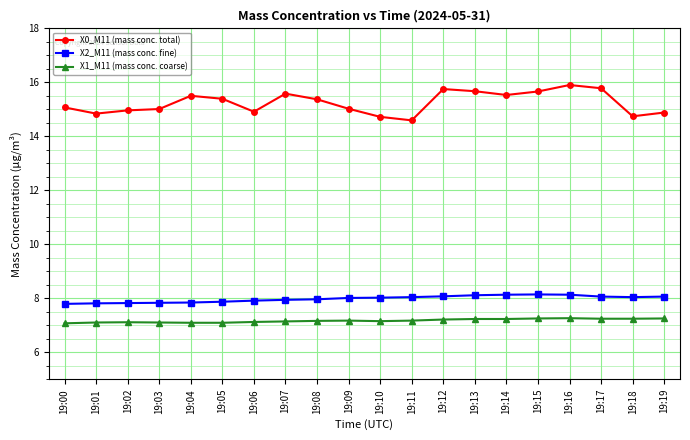

What is the smallest value displayed?

7.1